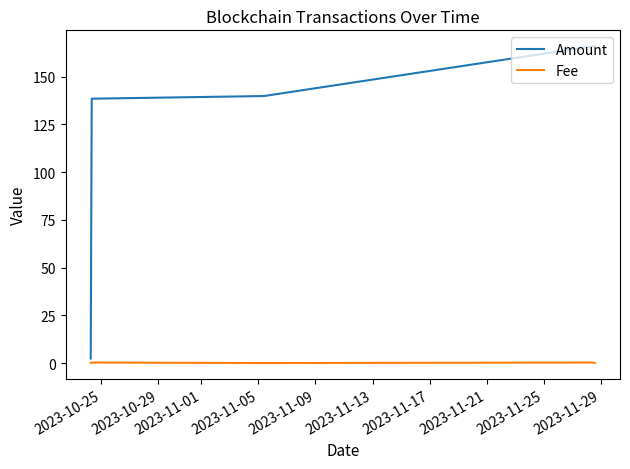

How many lines are shown in the chart?

2